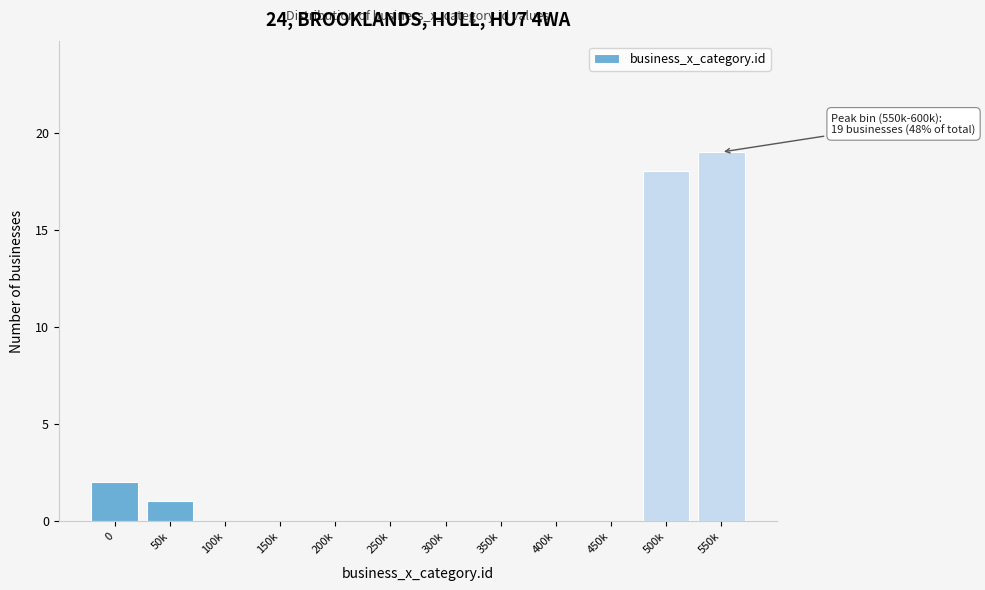

Reading left to right, transcribe all the data shown in this chart.

0=2	50k=1	100k=0	150k=0	200k=0	250k=0	300k=0	350k=0	400k=0	450k=0	500k=18	550k=19